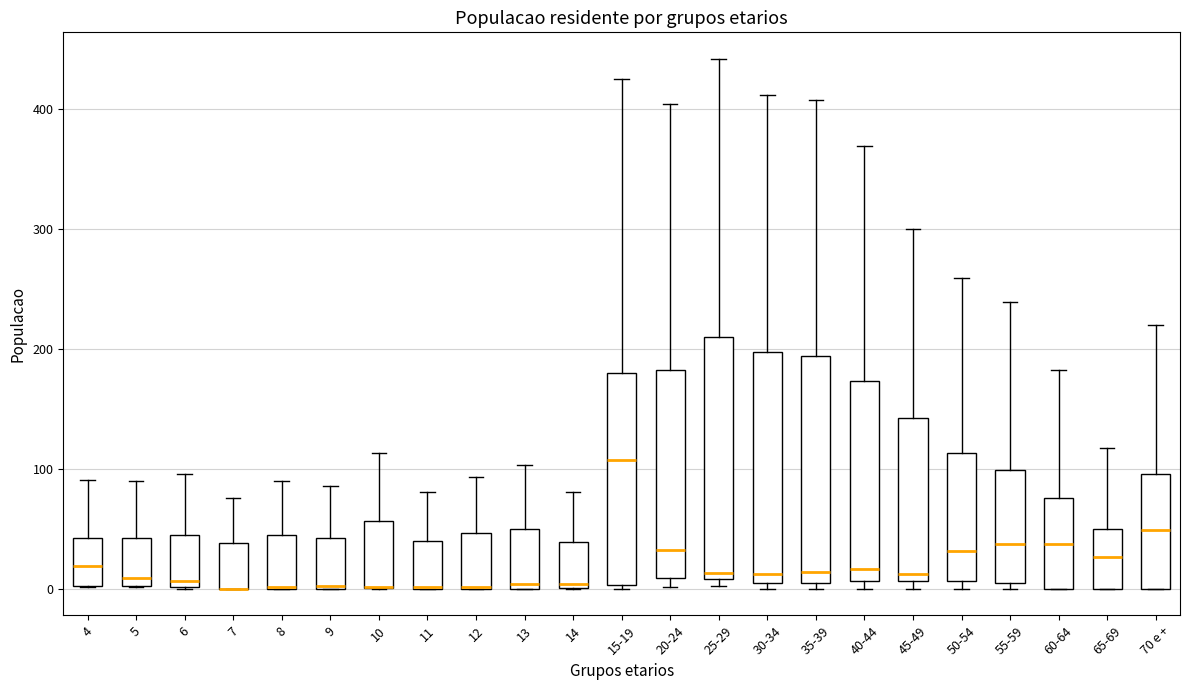

Where does the upper whisker of the box for 50-54 end on the y-axis? The values are not printed on the chart, so give them approximately, as read against the axis.

260